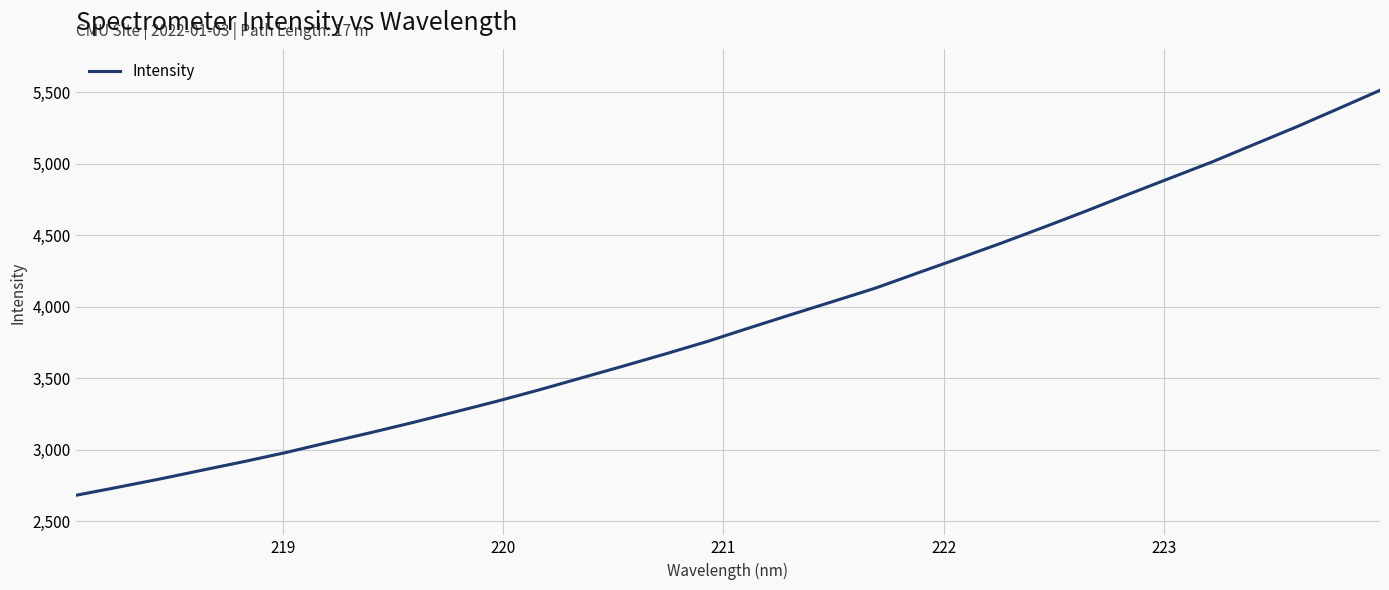

What is the difference between the maximum and minimum values?

2834.0